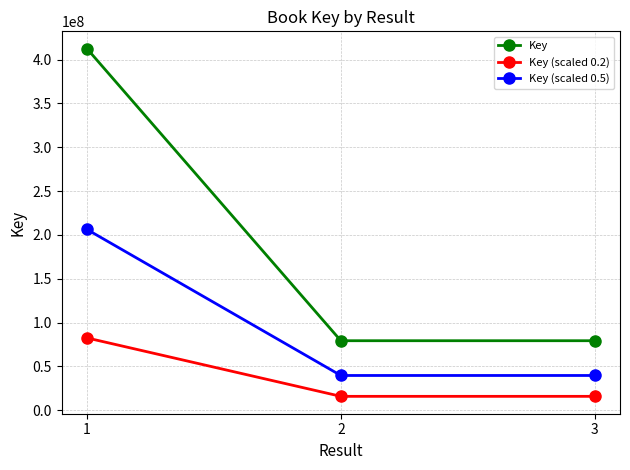

What is the difference between the maximum and minimum values in the Key (scaled 0.2) series?

66632690.6